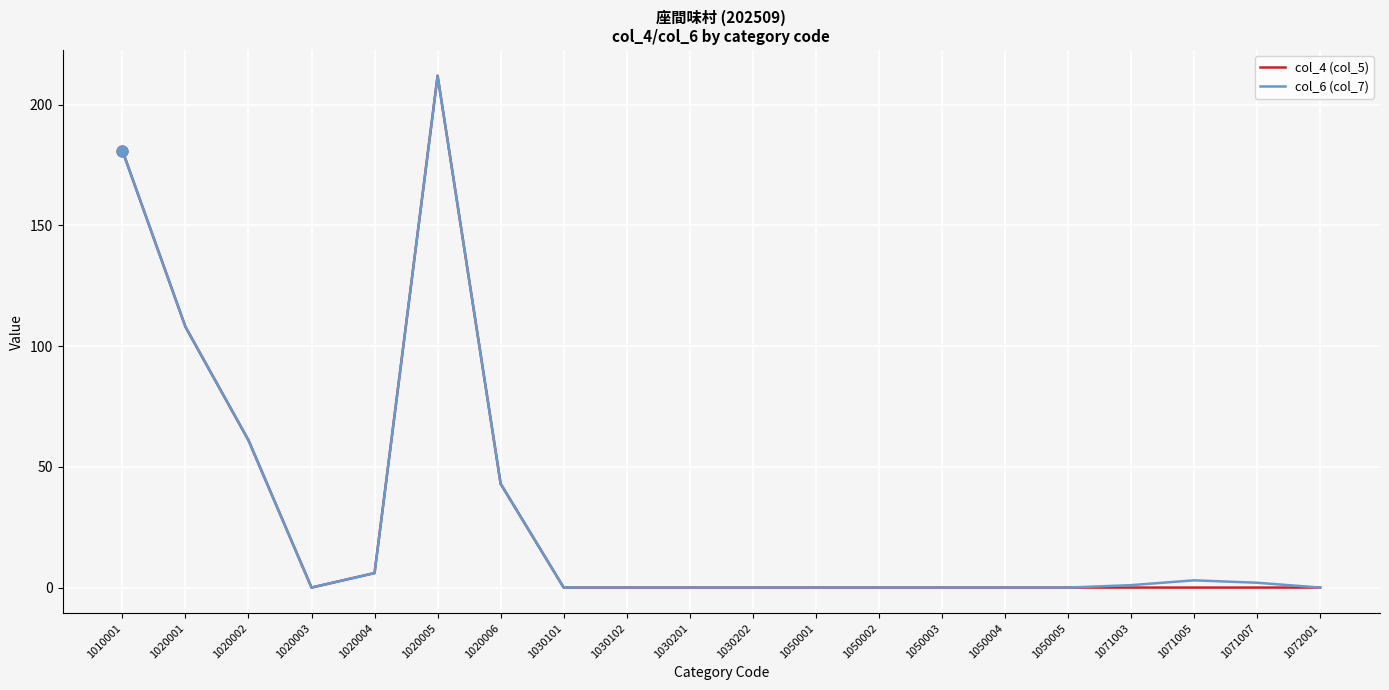

What are all the series names shown in the legend?

col_4 (col_5), col_6 (col_7)